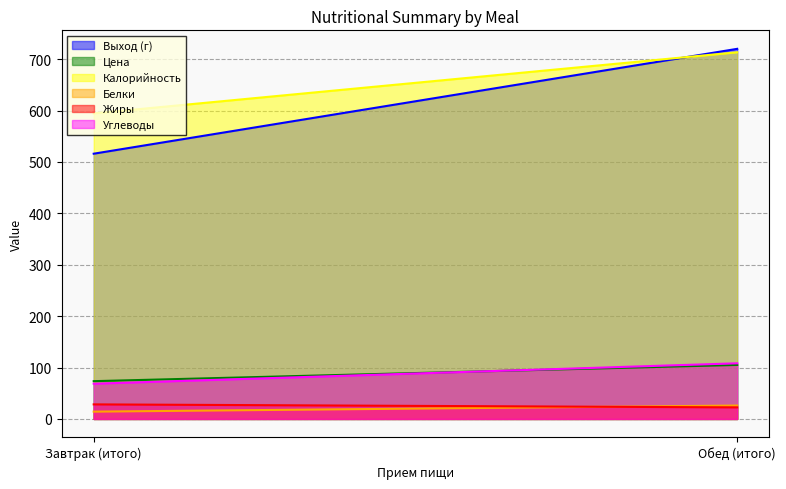

Does the chart have visible grid lines?

Yes